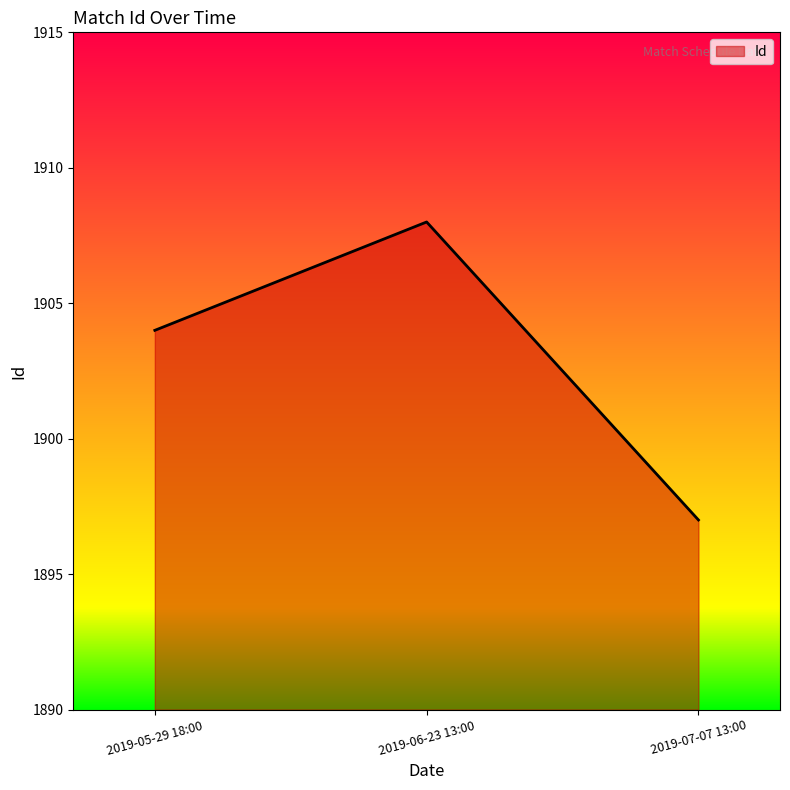

What is the change in value from 2019-05-29 18:00 to 2019-06-23 13:00?

+4